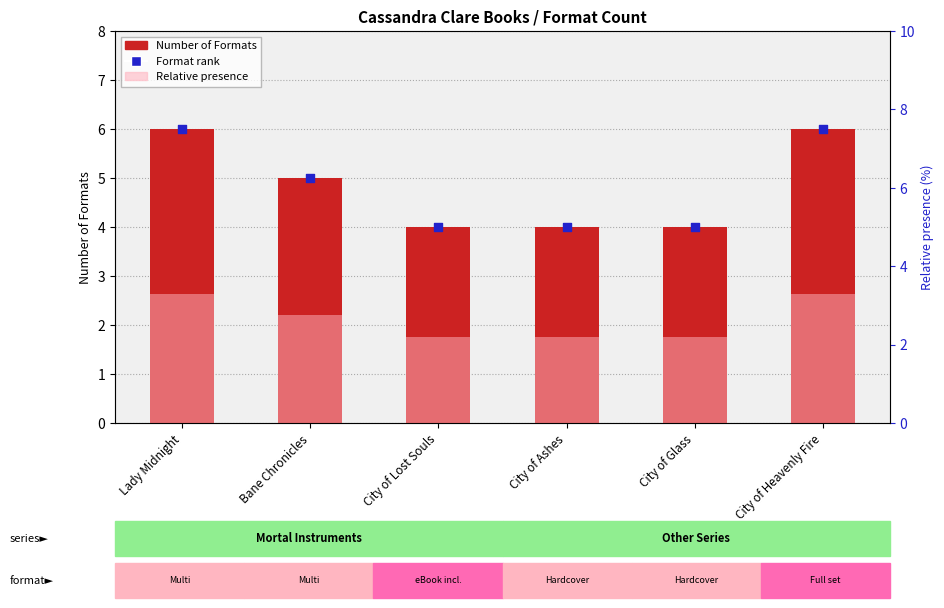

Which series contains the highest Y value?

Number of Formats